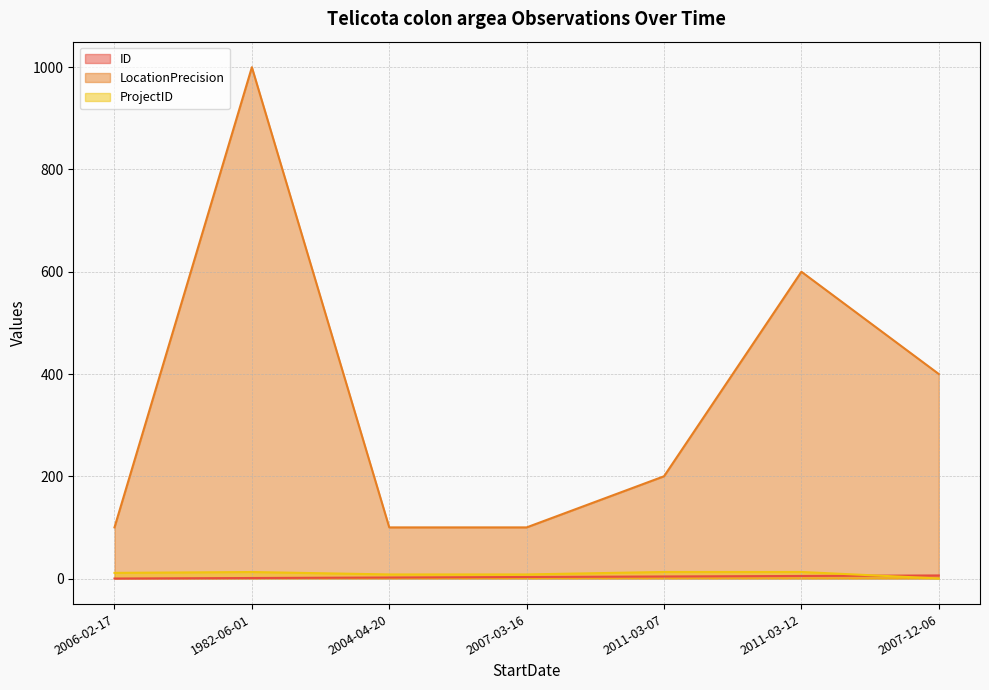

True or false: LocationPrecision and ProjectID intersect in this chart.

False